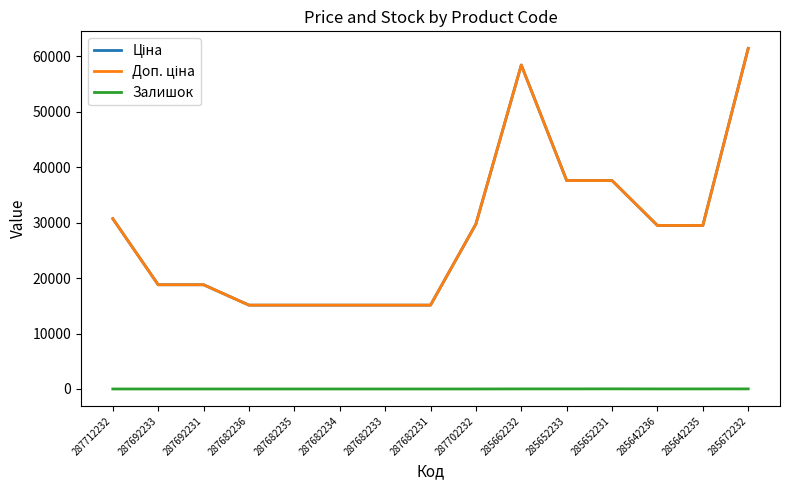

What is the label of the 4th point from the left?

287682236